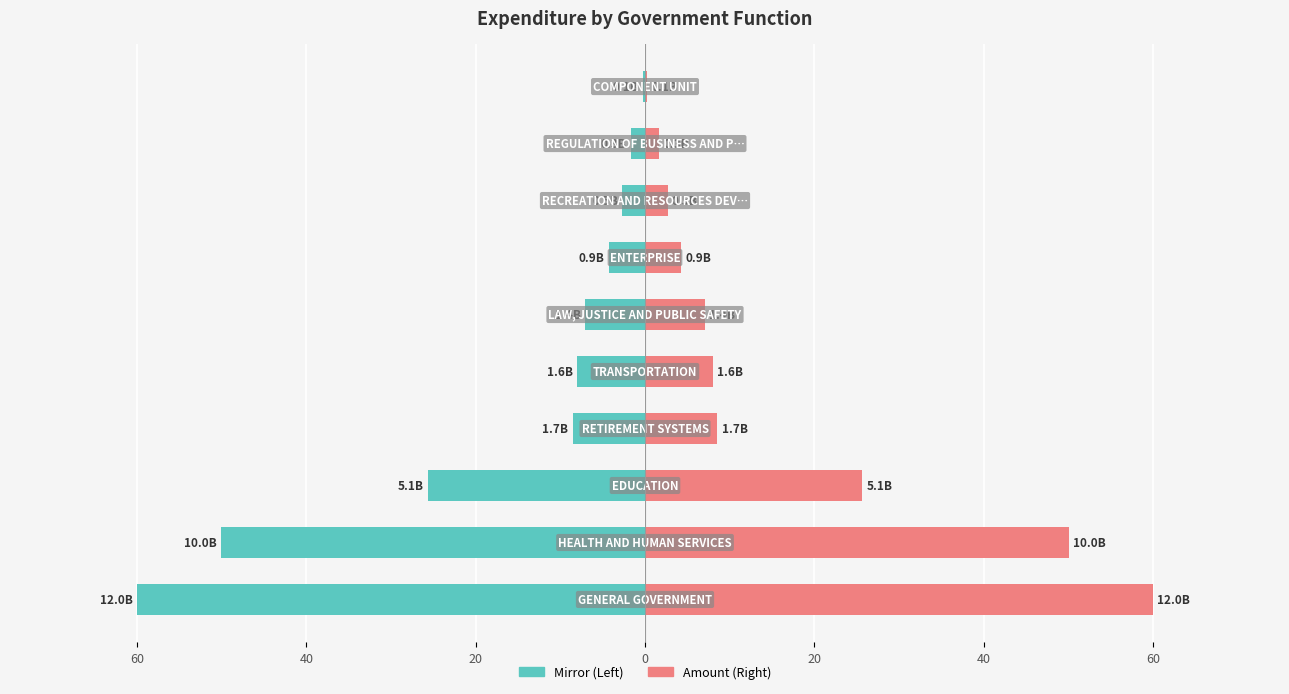

What is the smallest value displayed?

-60.0